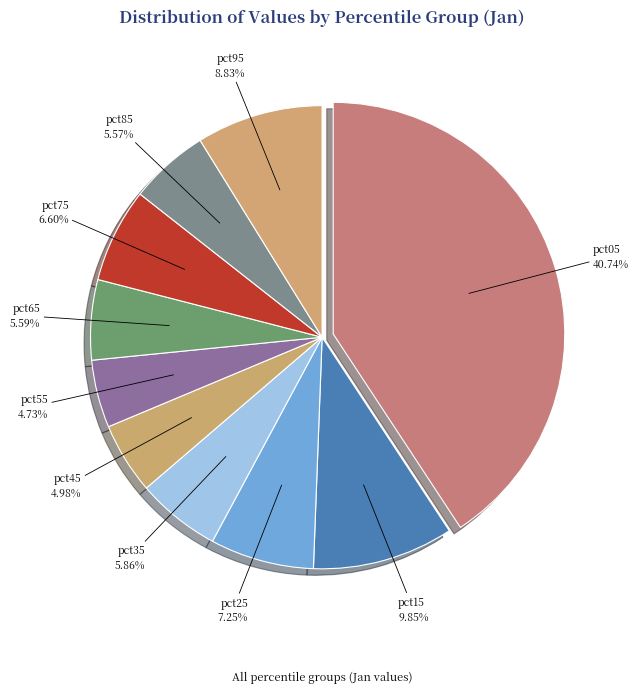

What percentage do pct55 and pct65 together represent?

10.3%